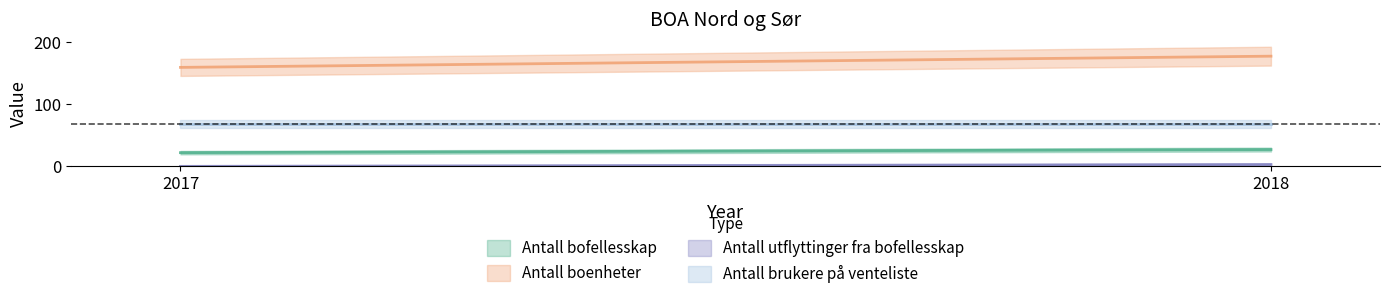

Which series has the largest total across all categories?

Antall boenheter